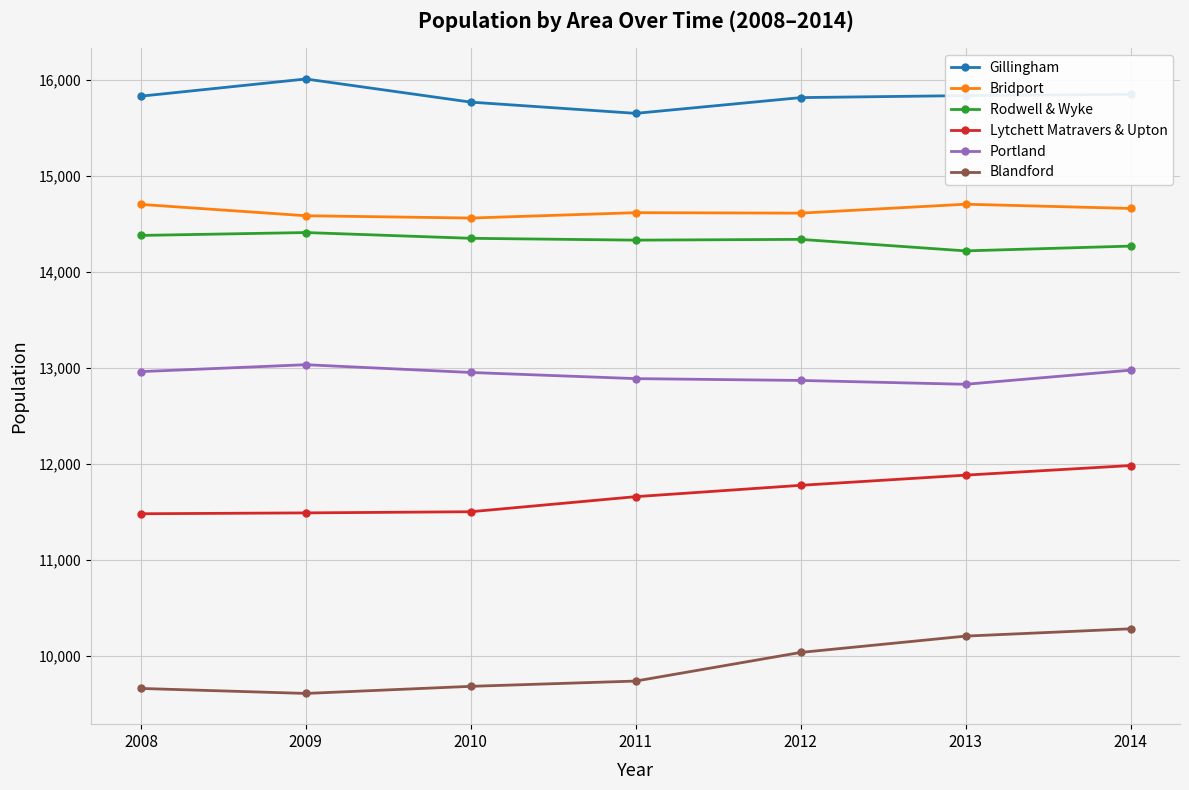

Between 2010 and 2014, which series saw the biggest shift?

Blandford